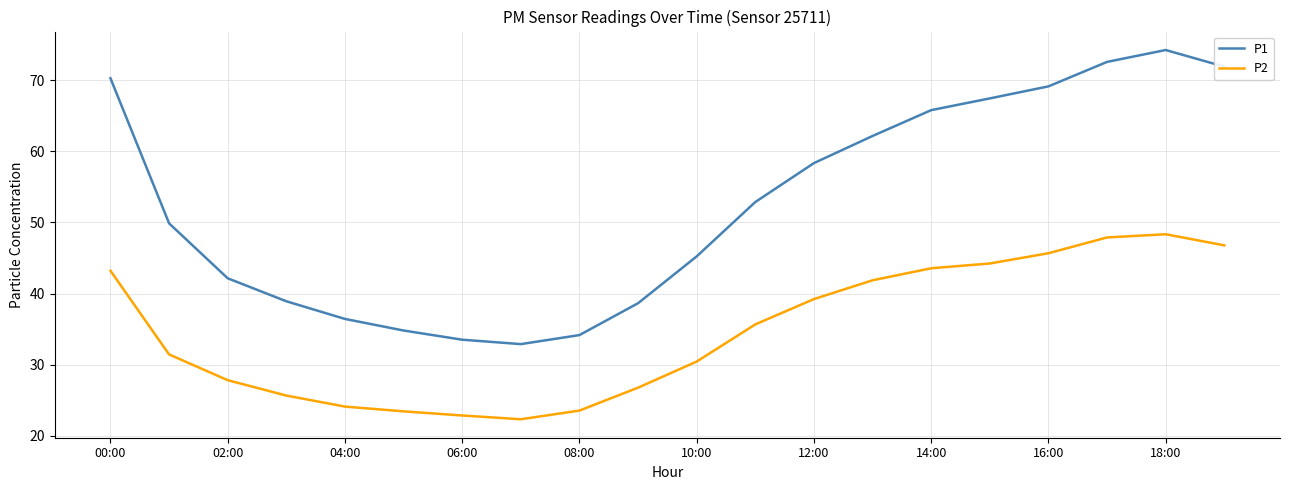

How many lines are shown in the chart?

2